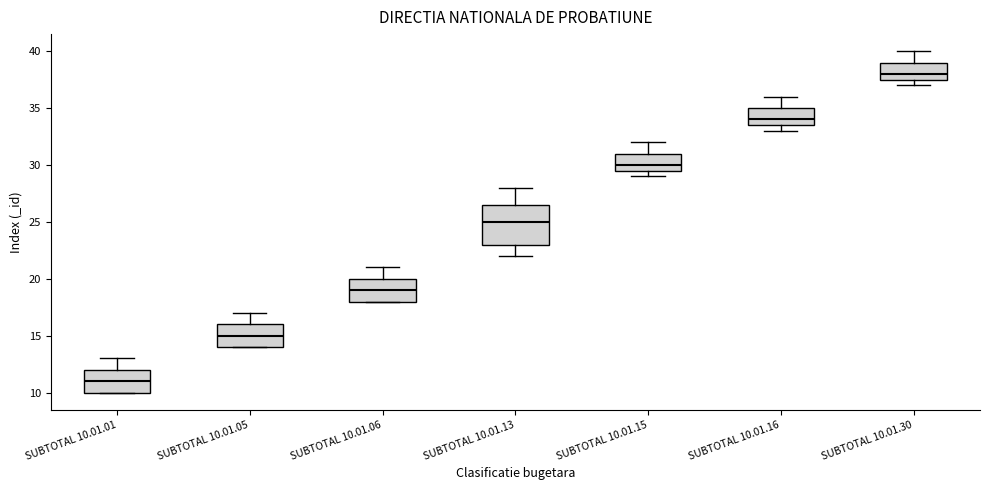

Which box's median line is the highest?

SUBTOTAL 10.01.30